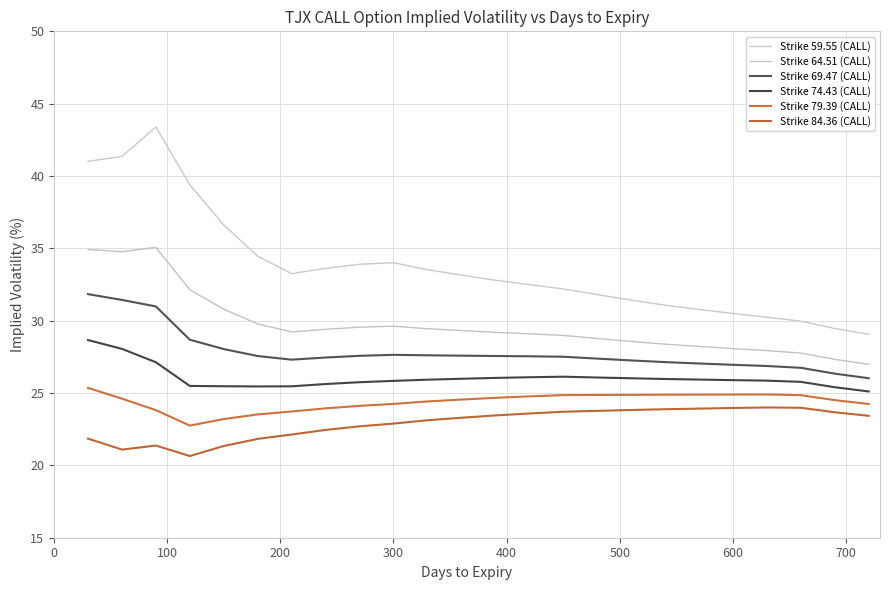

True or false: Strike 59.55 (CALL) and Strike 79.39 (CALL) cross at least once.

False